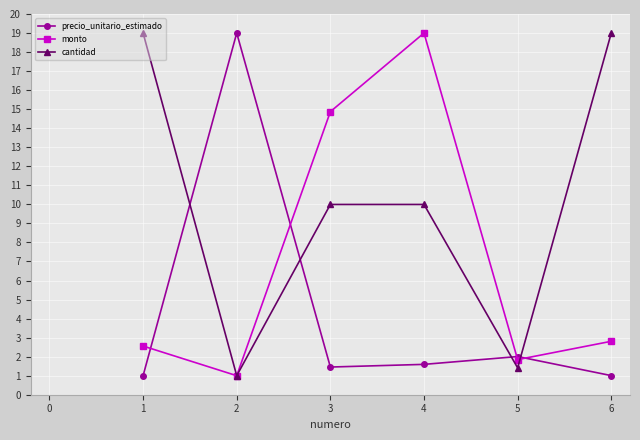

Reading left to right, what are all the values shown in this chart?

precio_unitario_estimado: 1.0	19.0	1.5	1.6	2.0	1.0
monto: 2.6	1.0	14.9	19.0	1.8	2.8
cantidad: 19.0	1.0	10.0	10.0	1.4	19.0